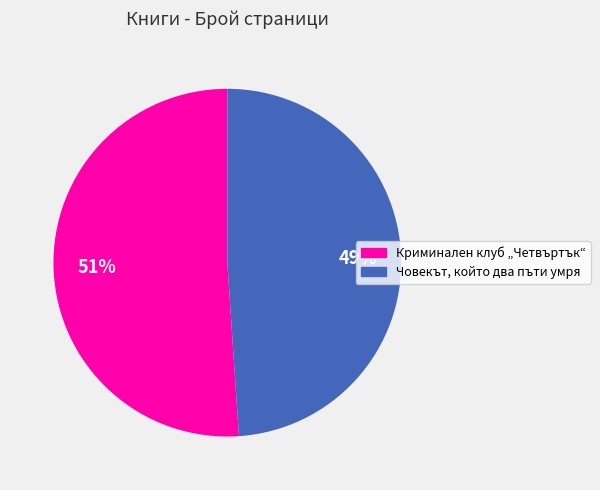

How many segments does this pie chart have?

2